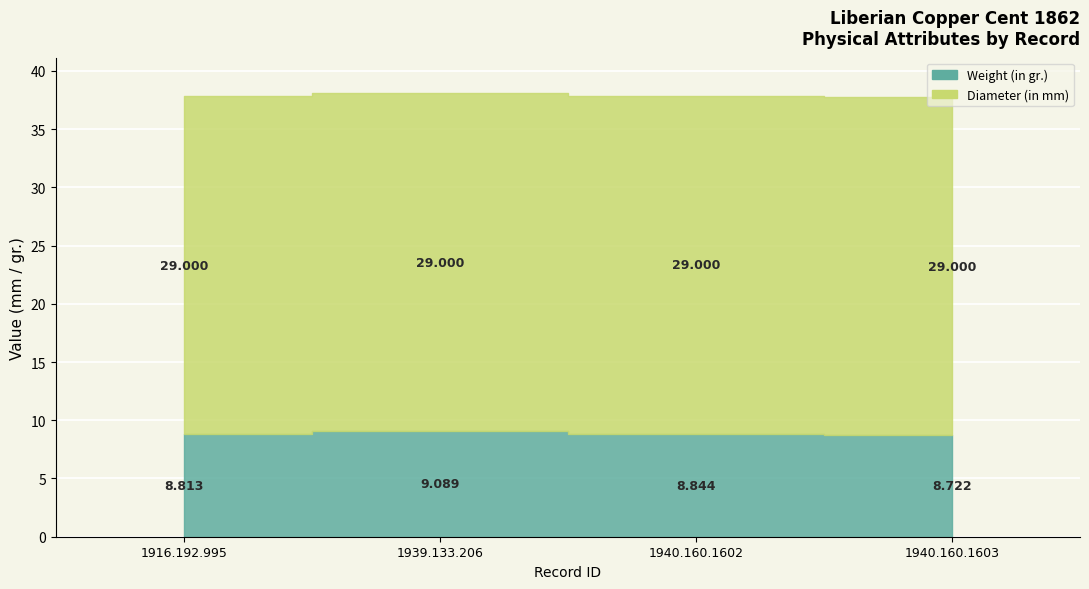

What is the highest value of the Weight (in gr.) series?

9.1